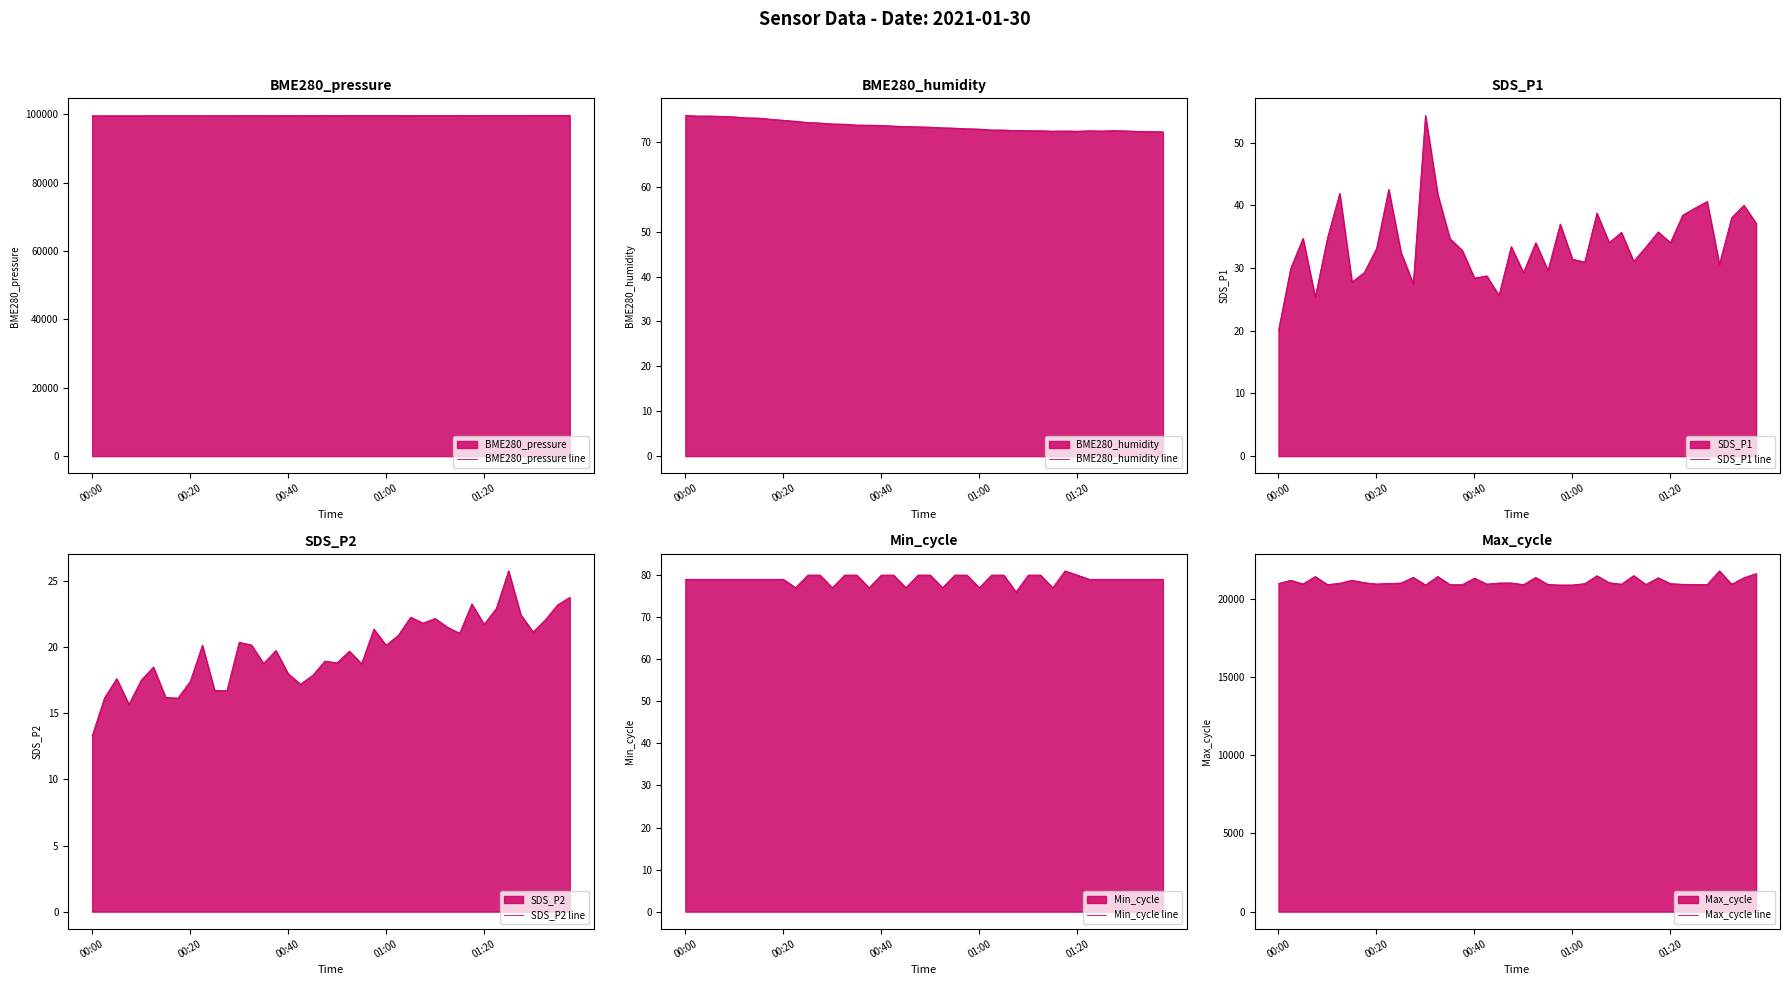

What is the lowest value of the SDS_P1 line series?

20.1